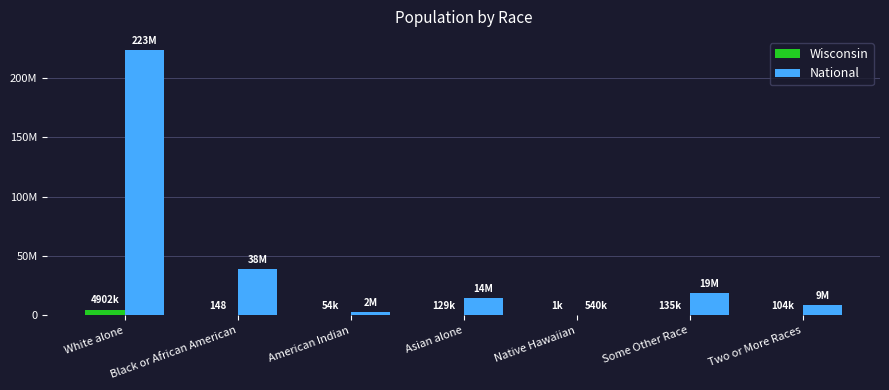

What is the sum of all National values?

308745538